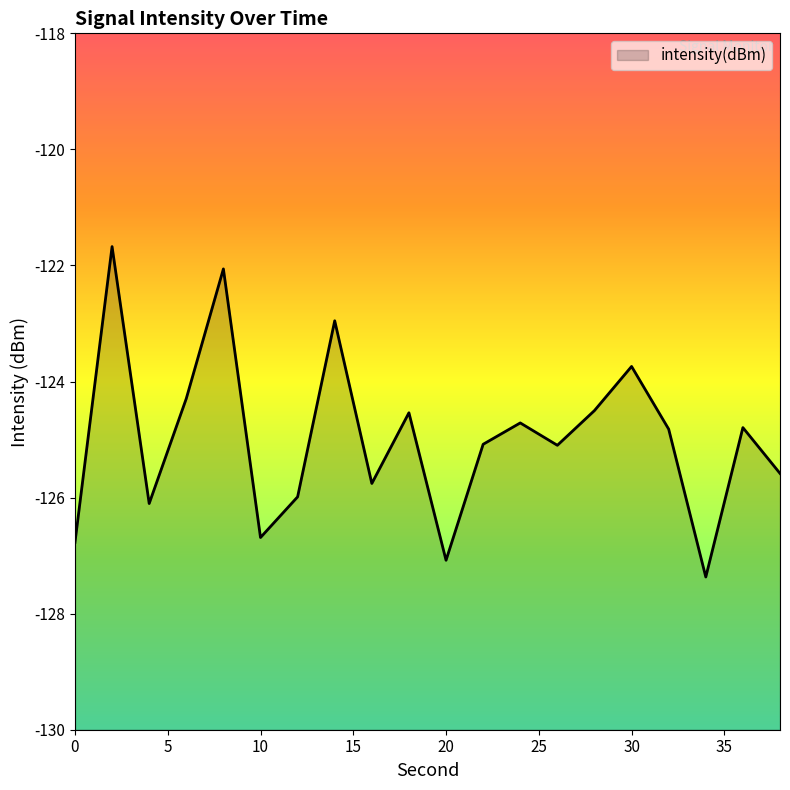

At which category does the data reach its first local peak?

2